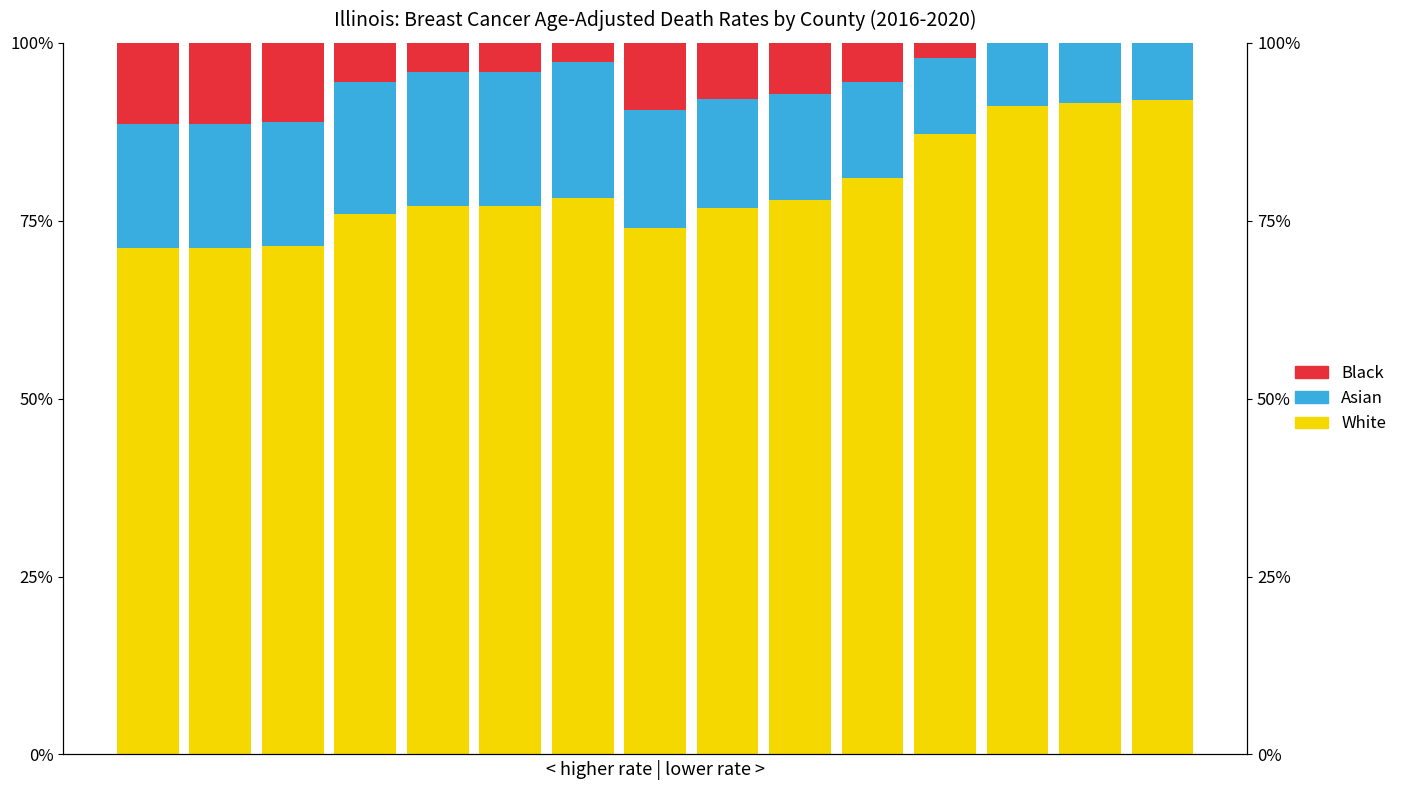

Rank the categories by Asian value from lowest to highest.

14, 13, 12, 11, 10, 9, 8, 7, 0, 1, 2, 3, 4, 5, 6